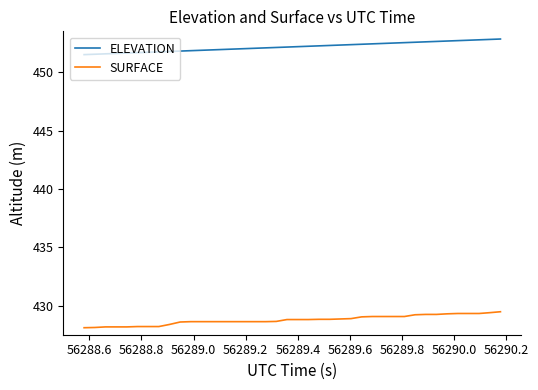

What is the minimum value for SURFACE?

428.1